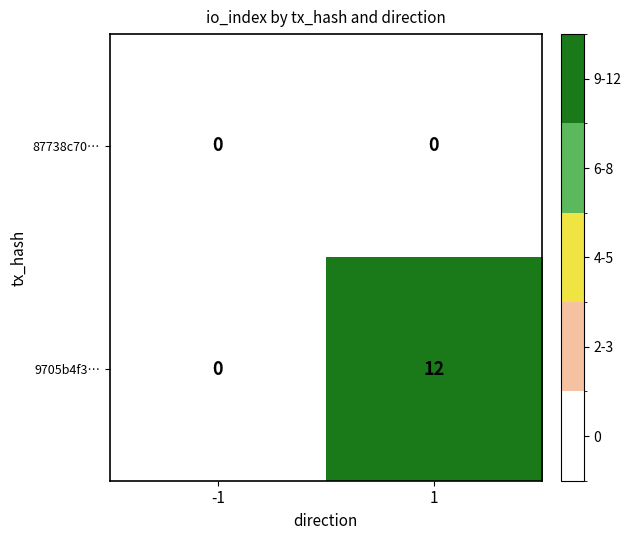

How many categories are shown in the chart?

2